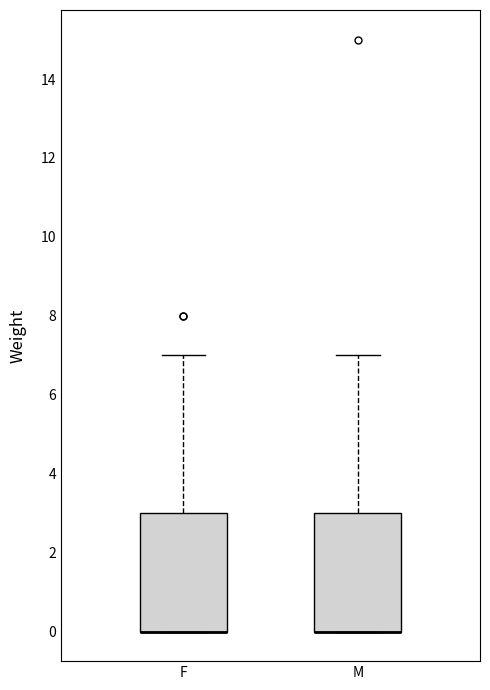

Reading left to right, read every box against the y-axis: the position of its median line, the range the box covers, and the ends of its whiskers. The values are not printed on the chart, so give them approximately, as read against the axis.

F: median 0 (drawn on the box's lower edge), box 0 to 3, whiskers 0 to 7
M: median 0 (drawn on the box's lower edge), box 0 to 3, whiskers 0 to 7